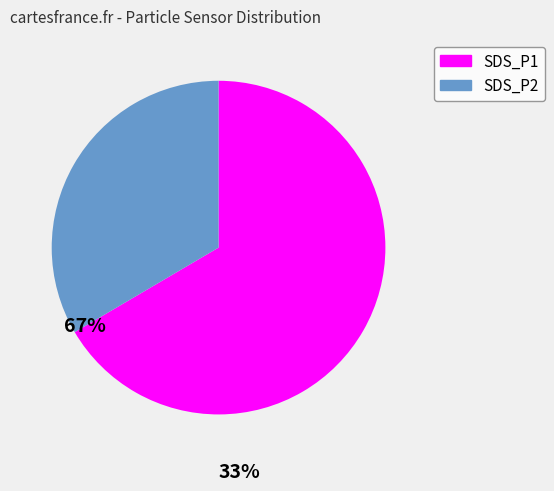

Approximately how many times larger is the value at SDS_P1 compared to SDS_P2?

2.0